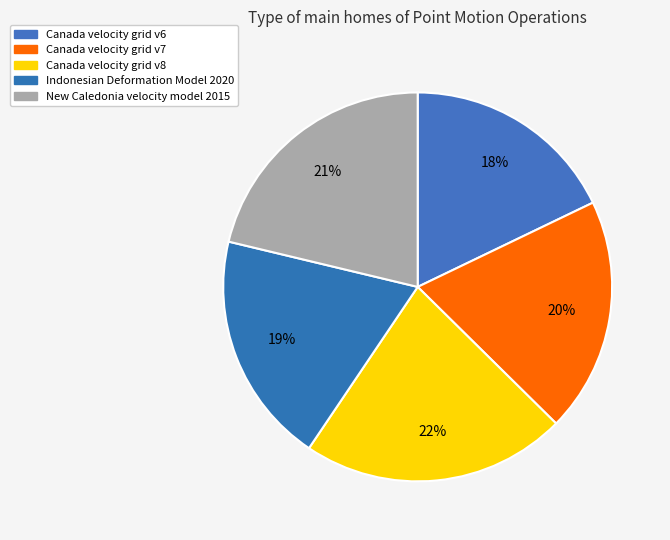

Does Canada velocity grid v7 account for over 50% of the chart?

No